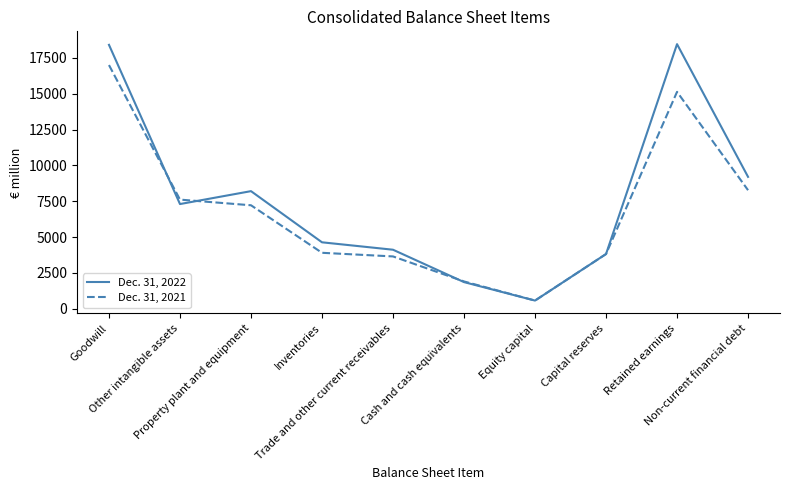

How many series are shown in this chart?

2